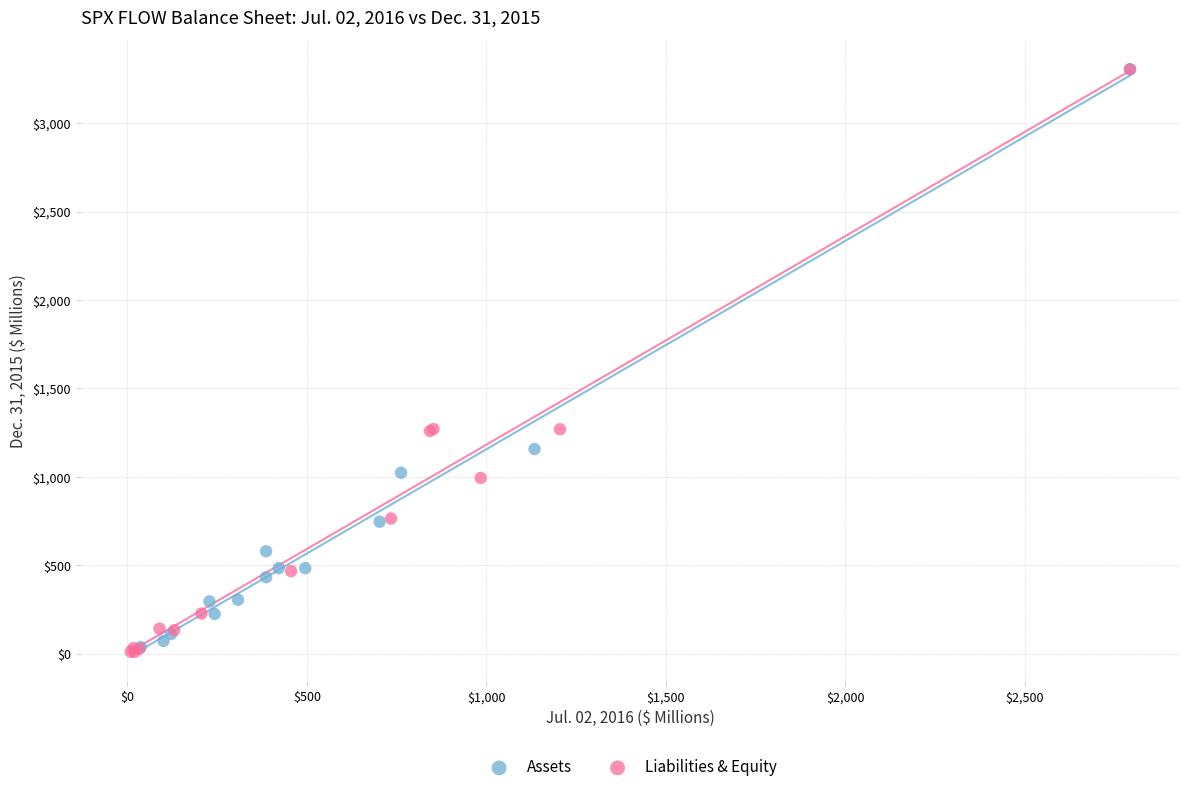

Which series has the largest Y range (max minus min)?

Liabilities & Equity